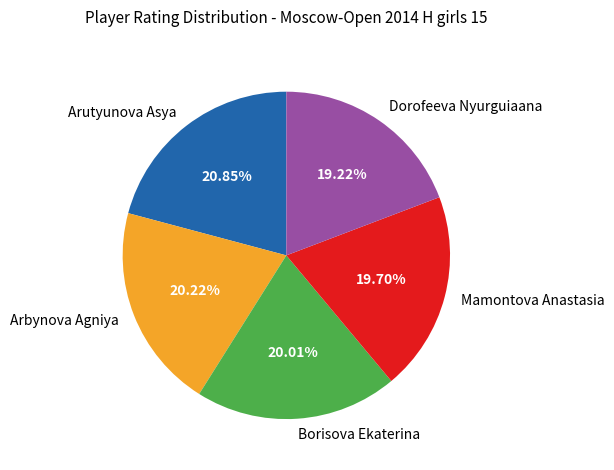

Which category has the biggest portion of the pie?

Arutyunova Asya